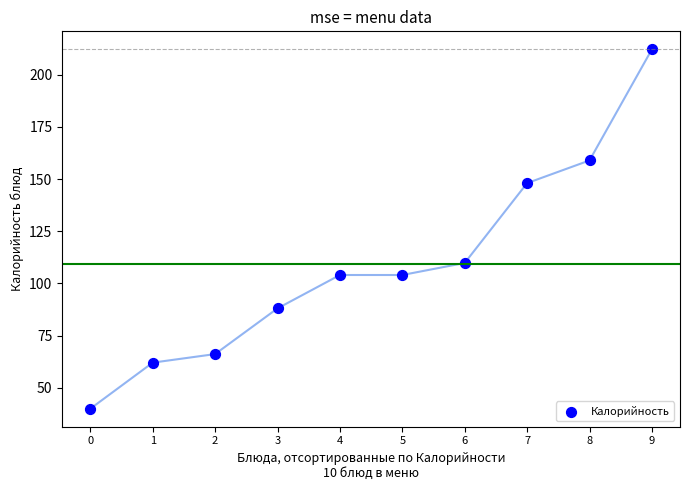

What is the average Y value?

109.3